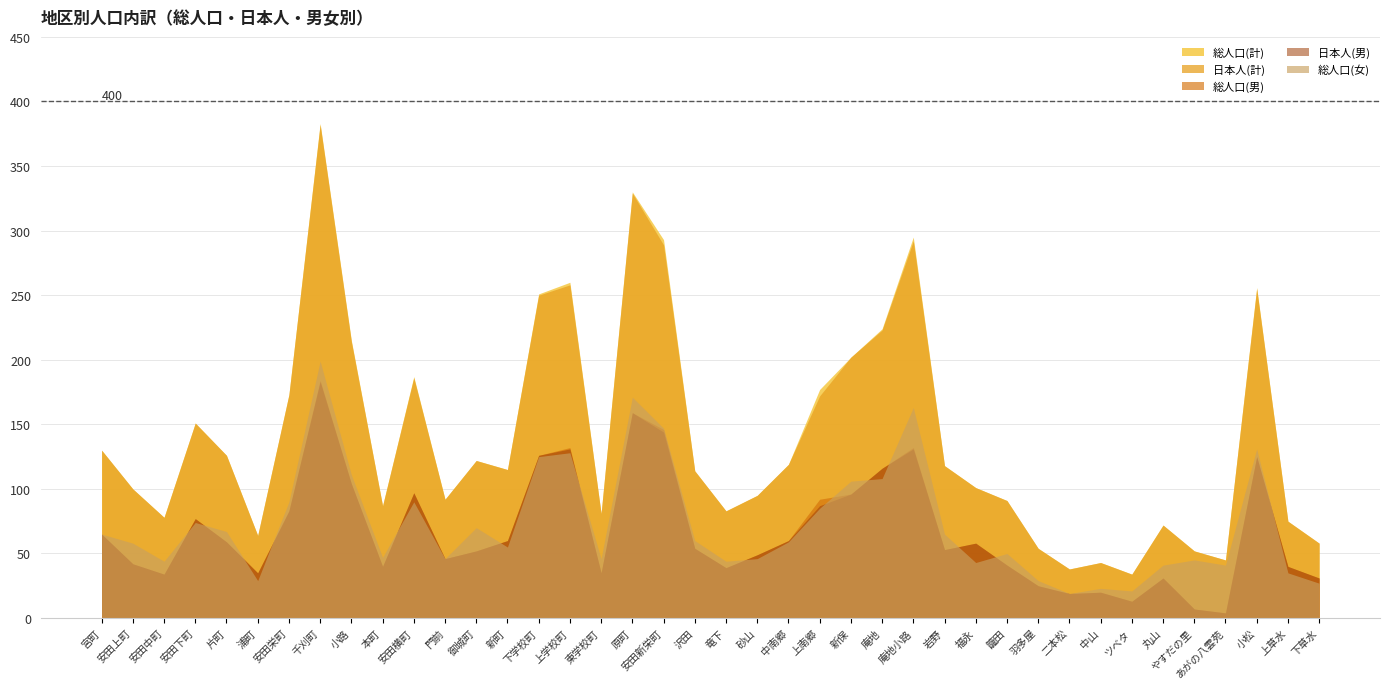

What is the total value across all series at 御城町?

418